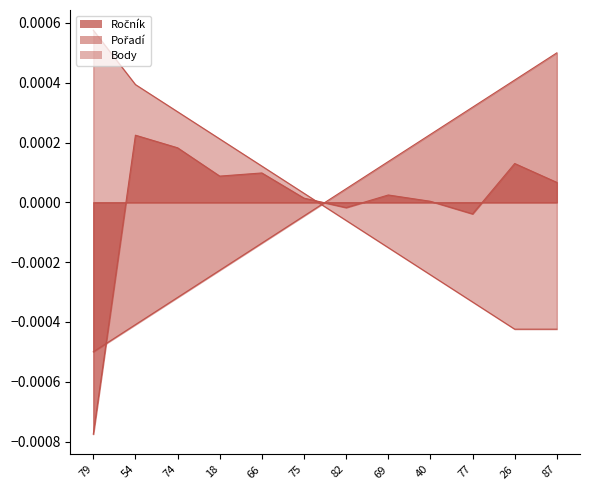

Which series has the largest total across all categories?

Pořadí